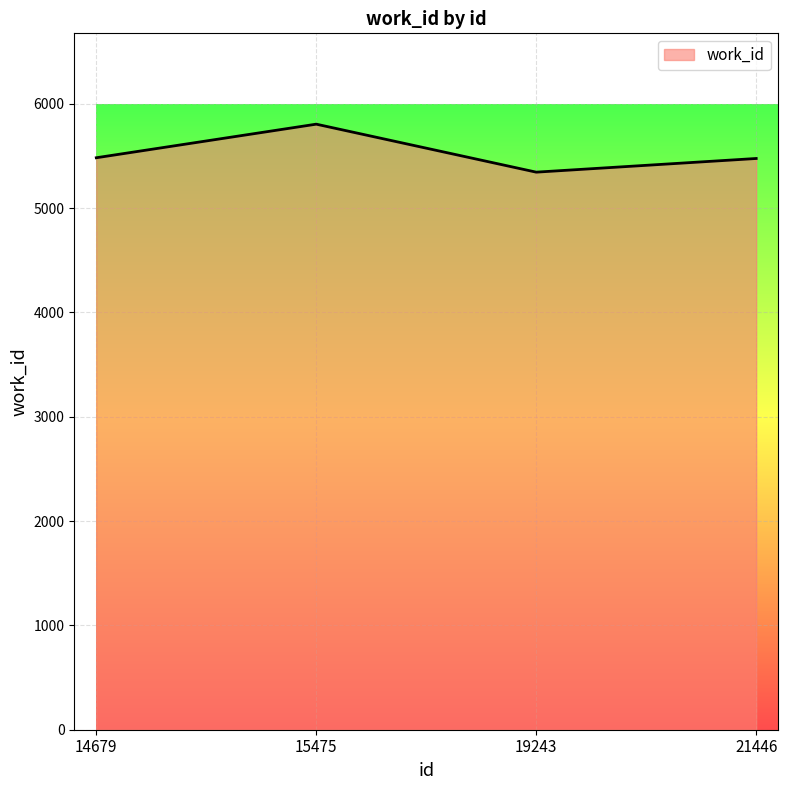

What is the ratio of the value at 19243 to the value at 14679?

1.0